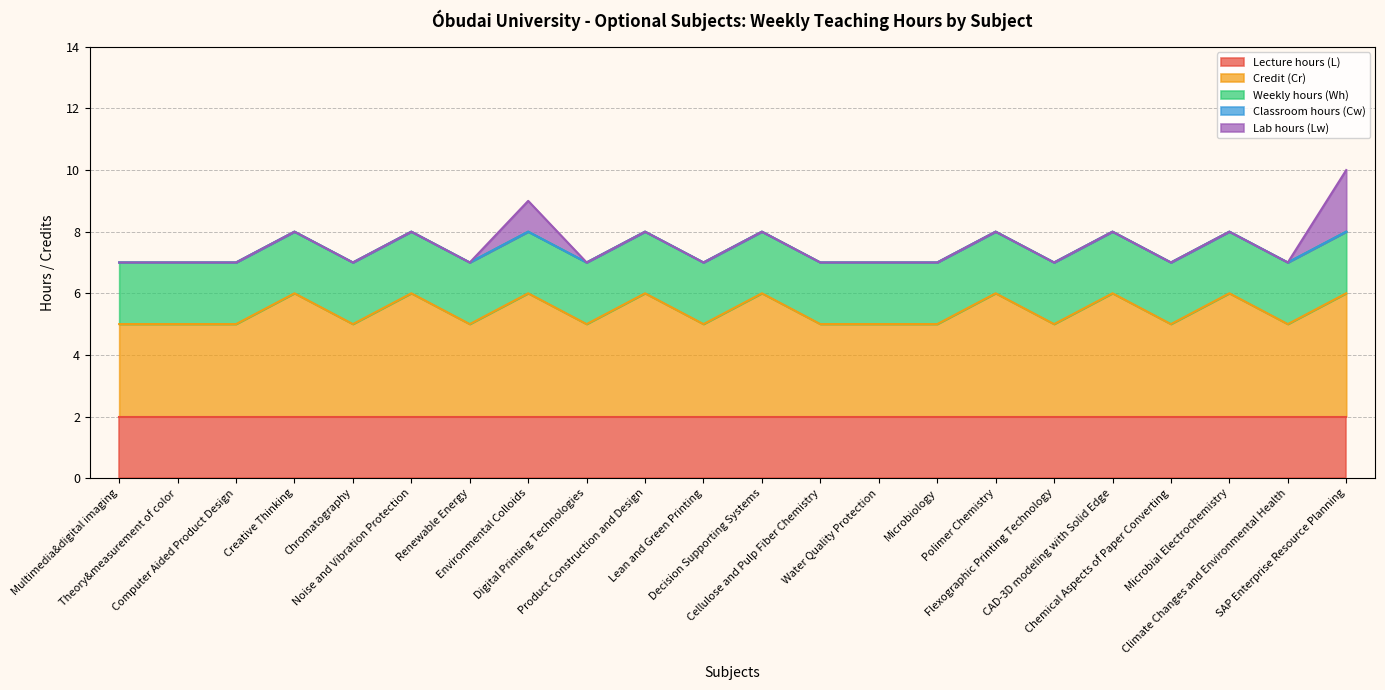

Which category has the lowest value in the Credit (Cr) series?

Multimedia&digital imaging